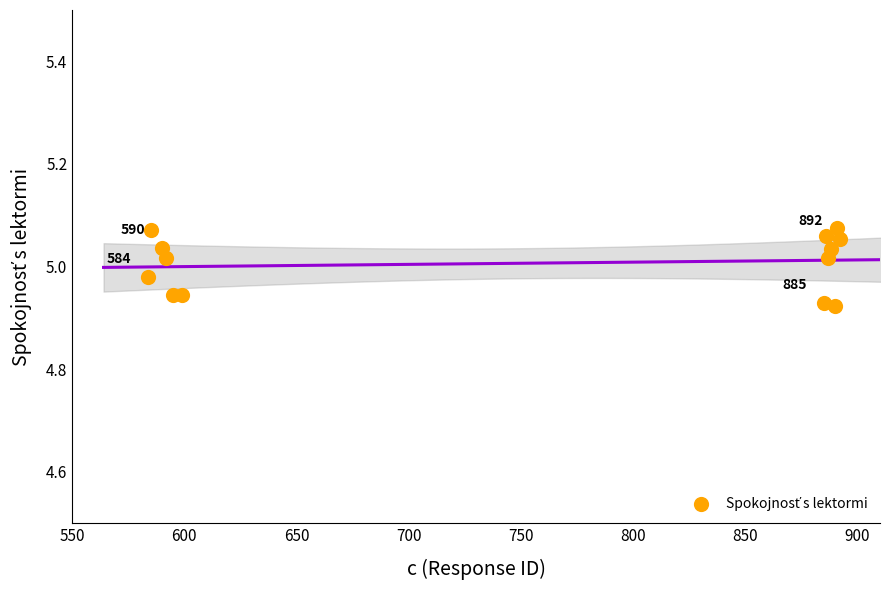

What is the range of X values (max minus min)?

308.0